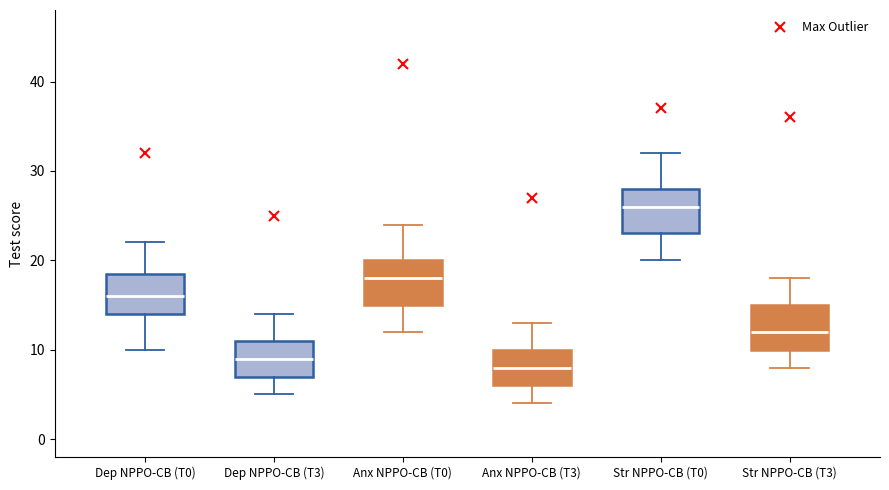

Reading left to right, transcribe this box plot: for each box, give where its median line is, the range the box spans, and where its two whiskers end, as read against the y-axis. The values are not printed on the chart, so give them approximately, as read against the axis.

Dep NPPO-CB (T0): median 16, box 14 to 19, whiskers 10 to 22
Dep NPPO-CB (T3): median 9, box 7 to 11, whiskers 5 to 14
Anx NPPO-CB (T0): median 18, box 15 to 20, whiskers 12 to 24
Anx NPPO-CB (T3): median 8, box 6 to 10, whiskers 4 to 13
Str NPPO-CB (T0): median 26, box 23 to 28, whiskers 20 to 32
Str NPPO-CB (T3): median 12, box 10 to 15, whiskers 8 to 18